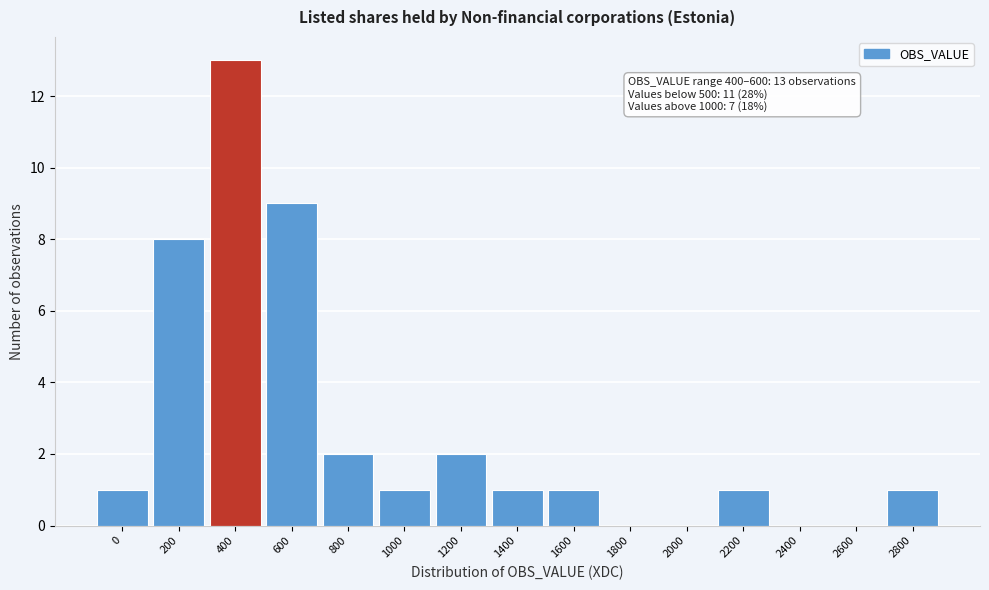

Reading right to left, what are all the values shown in this chart?

2800=1	2600=0	2400=0	2200=1	2000=0	1800=0	1600=1	1400=1	1200=2	1000=1	800=2	600=9	400=13	200=8	0=1